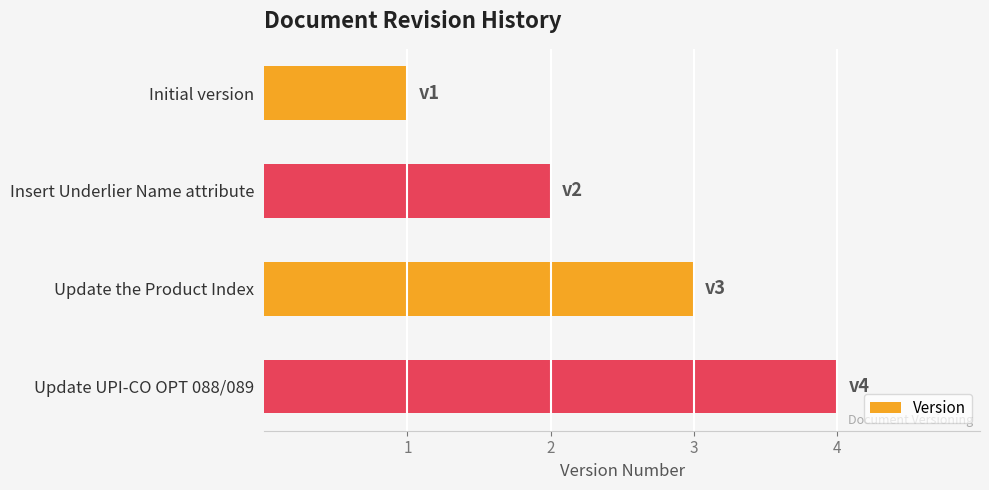

True or false: the data shows 1 at Initial version.

True